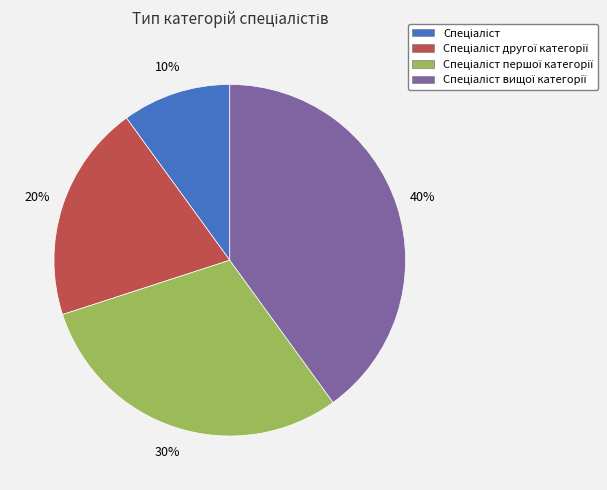

To the nearest percent, what is the average slice percentage?

25%